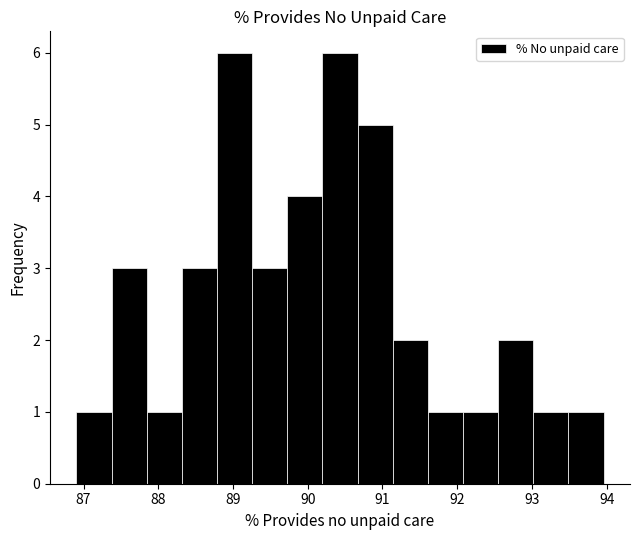

How tall is the bar that spans 91.6 to 92.1 on the x-axis? Neither the bar edges nor the heights are printed on the chart, so give them approximately, as read against the axes.

1